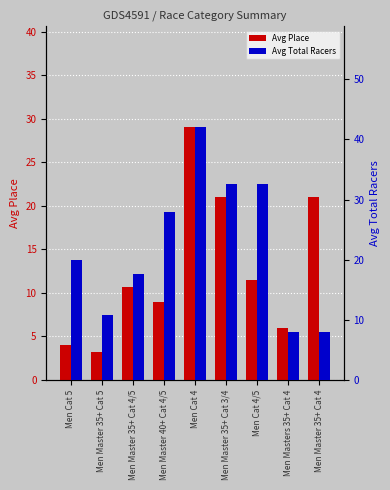

What is the difference between the second highest and second lowest values in the Avg Total Racers series?

24.5